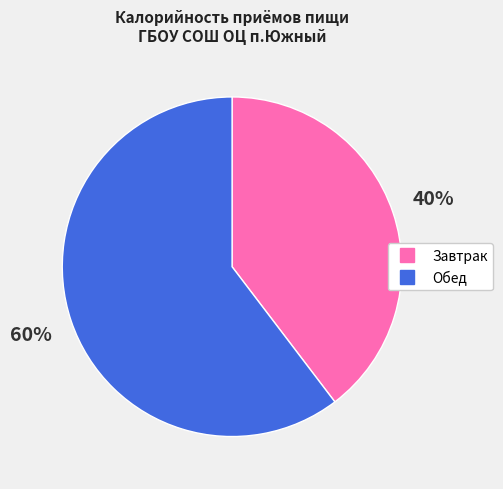

To the nearest percent, what is the average slice percentage?

50%